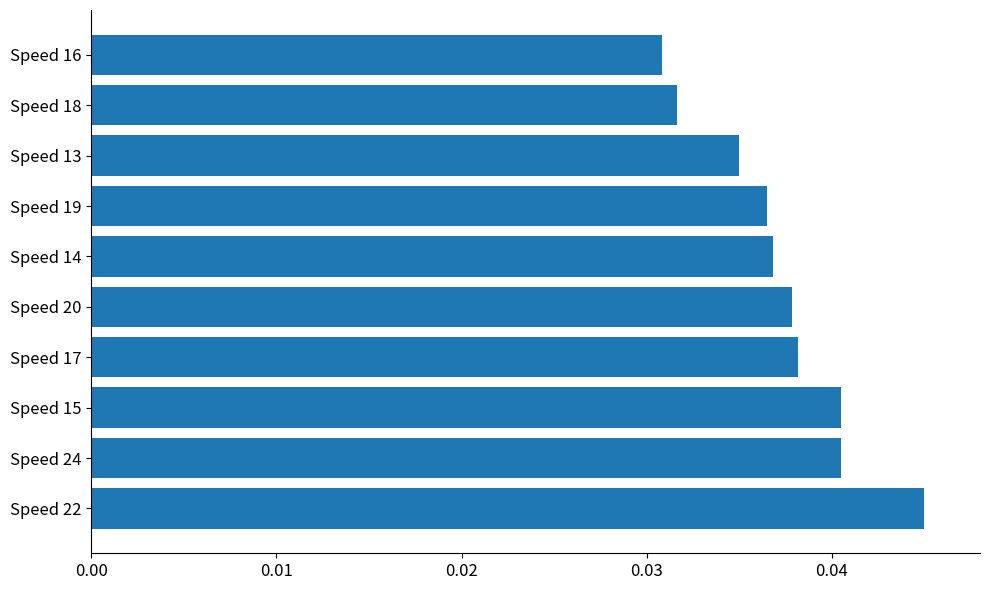

Which category has the highest value across all series?

Speed 22